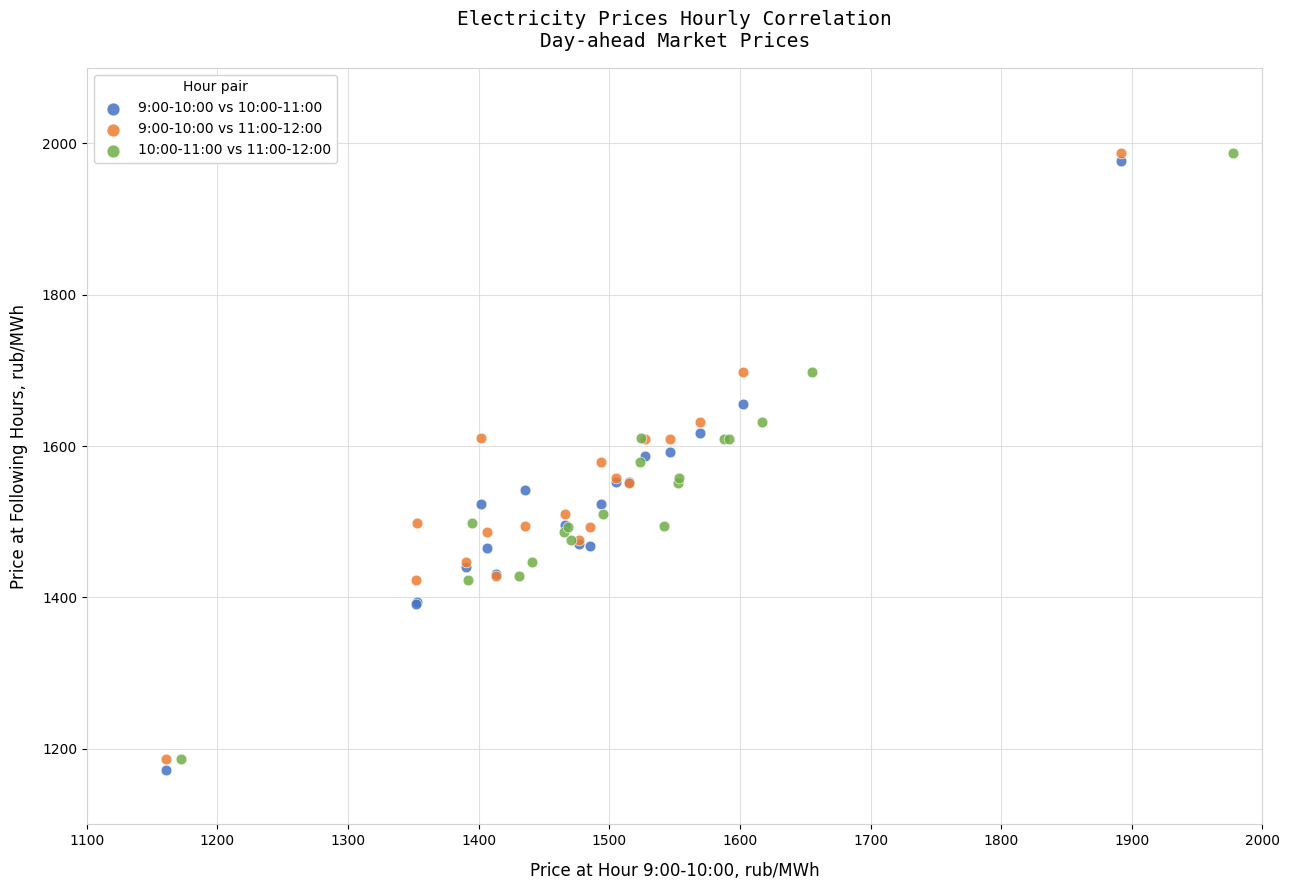

Which series has the widest spread of Y values?

9:00-10:00 vs 10:00-11:00